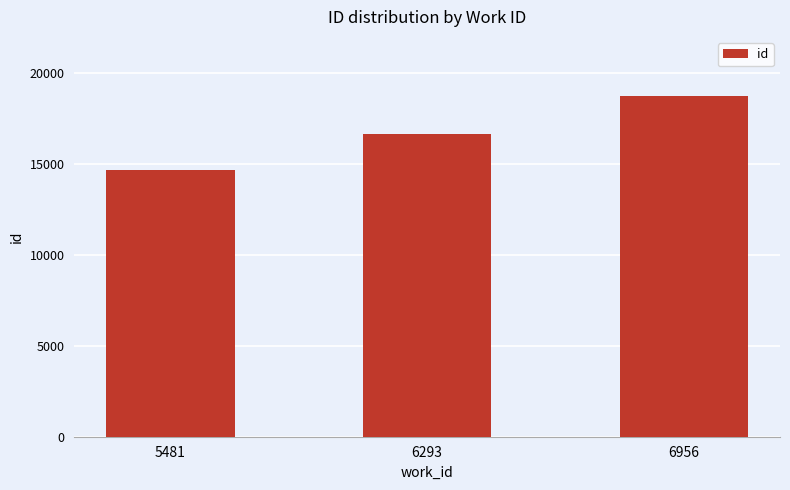

Does the chart contain stacked bars?

No